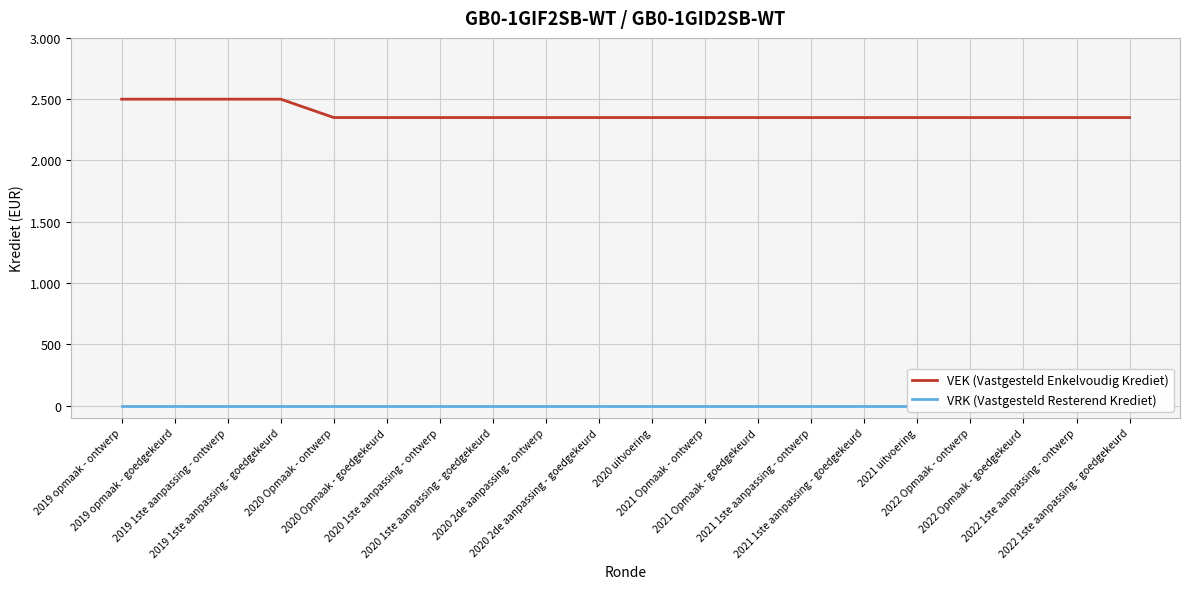

What is the difference between the highest and lowest values at 2020 uitvoering?

2350